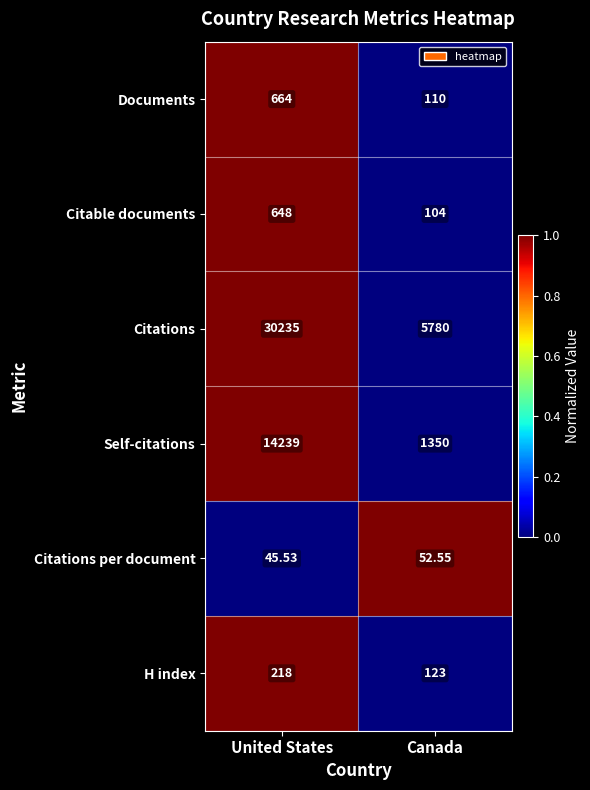

Rank the series at United States from highest to lowest value.

Citations, Self-citations, Documents, Citable documents, H index, Citations per document